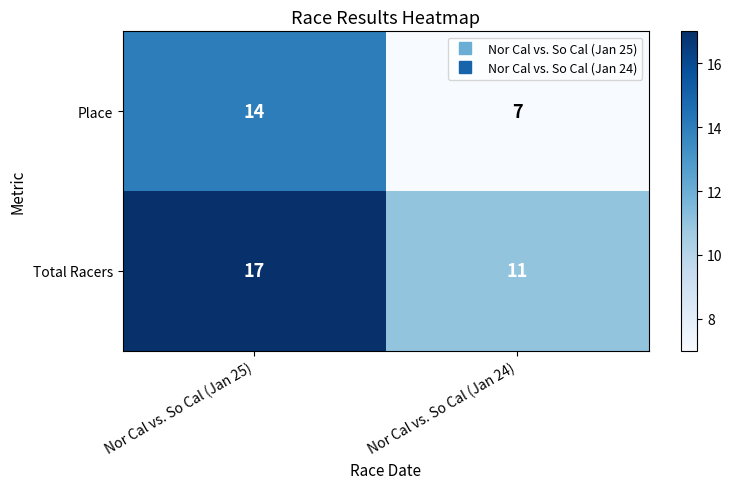

What is the approximate value of Total Racers at Nor Cal vs. So Cal (Jan 24)?

11